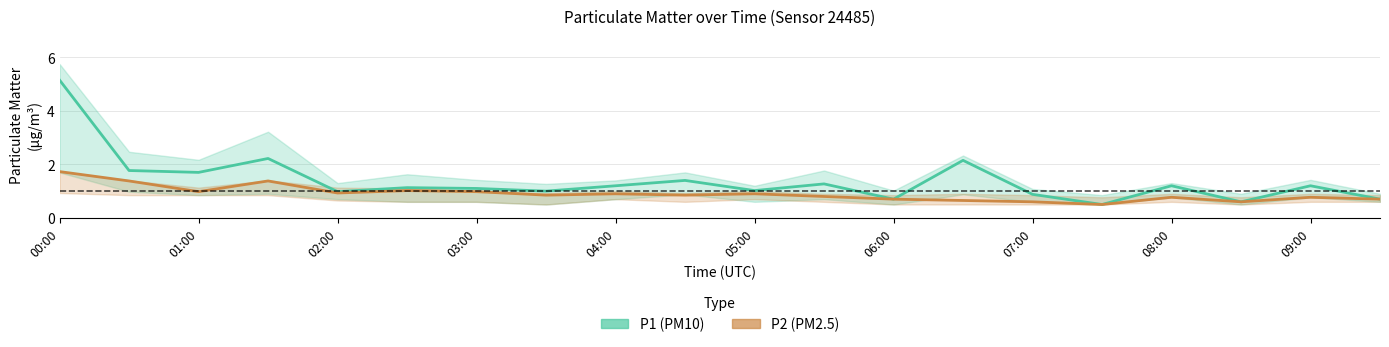

Reading left to right, transcribe all the data shown in this chart.

P1 (PM10): 5.2	1.8	1.7	2.2	1.0	1.1	1.1	1.0	1.2	1.4	1.0	1.3	0.7	2.1	0.9	0.5	1.2	0.6	1.2	0.7
P2 (PM2.5): 1.7	1.4	1.0	1.4	0.9	1.0	1.0	0.8	0.9	0.8	0.9	0.8	0.7	0.7	0.6	0.5	0.8	0.6	0.8	0.7